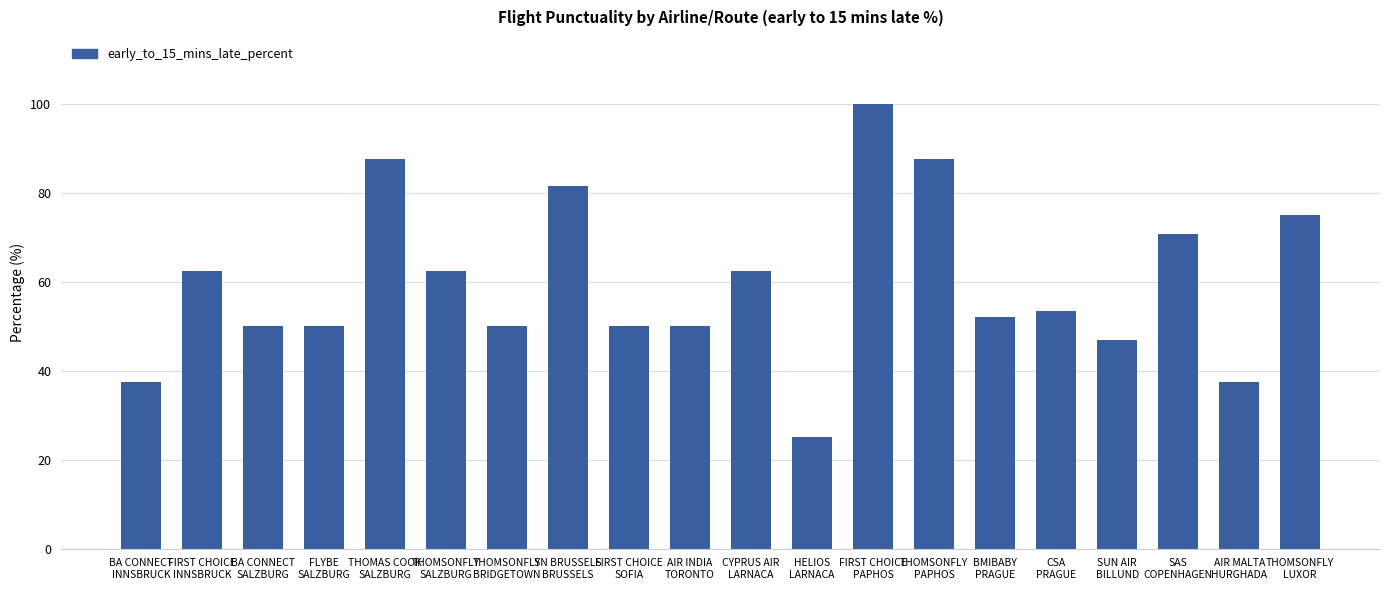

What is the difference between the second highest and minimum values?

62.5